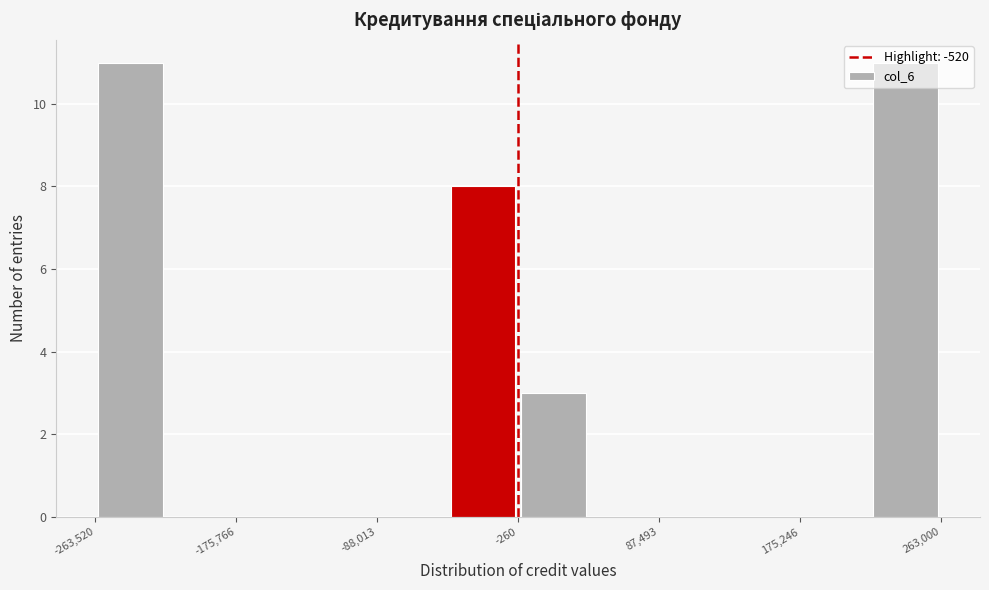

Reading left to right, list every bar in this chart as the range it spans on the x-axis followed by its height. Neither the bar edges nor the heights are printed on the chart, so give them approximately, as read against the axes.

-260000 to -220000: 11
-220000 to -180000: 0
-180000 to -130000: 0
-130000 to -90000: 0
-90000 to -40000: 0
-40000 to 0: 8
0 to 40000: 3
40000 to 90000: 0
90000 to 130000: 0
130000 to 180000: 0
180000 to 220000: 0
220000 to 260000: 11